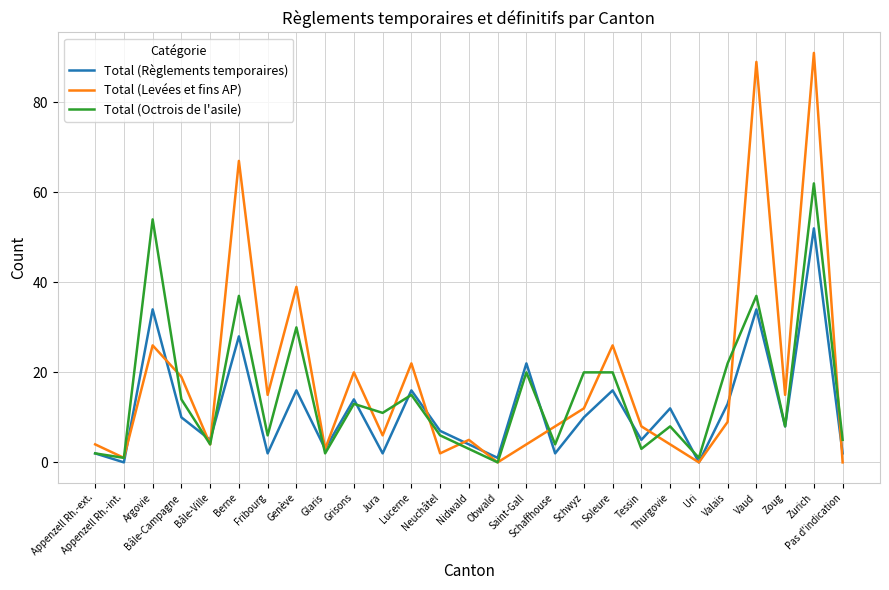

True or false: Total (Octrois de l'asile) has more than 1 interior local peaks.

True